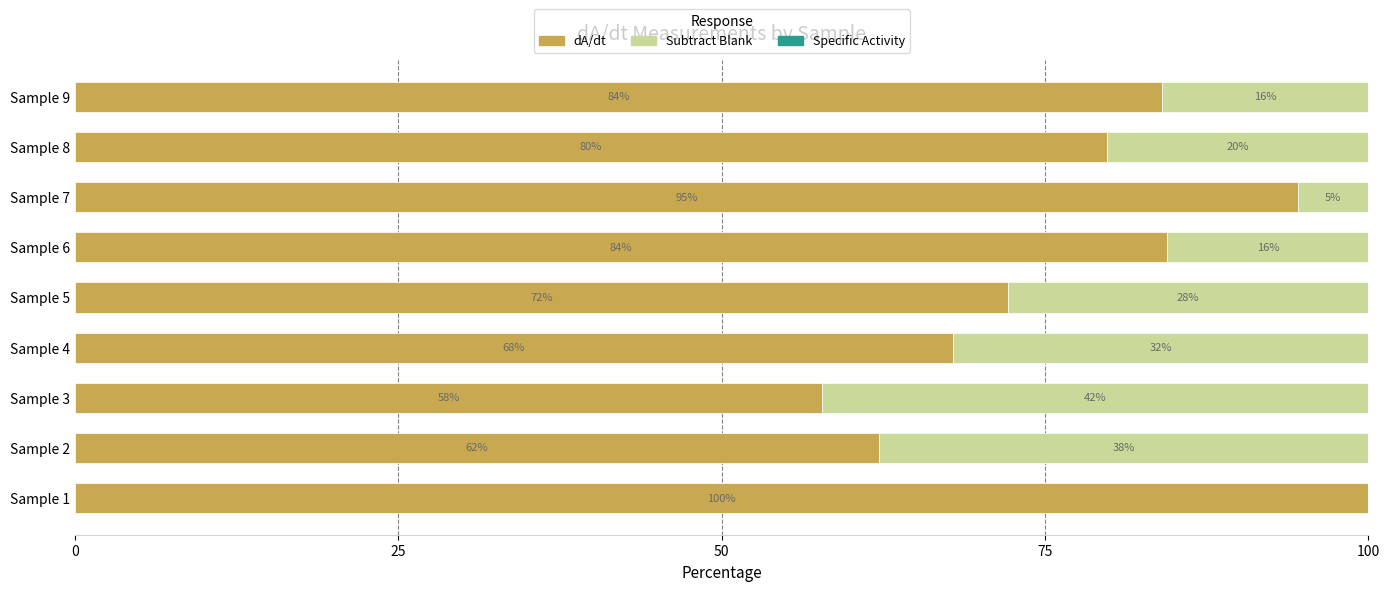

What is the maximum value for dA/dt?

100.0